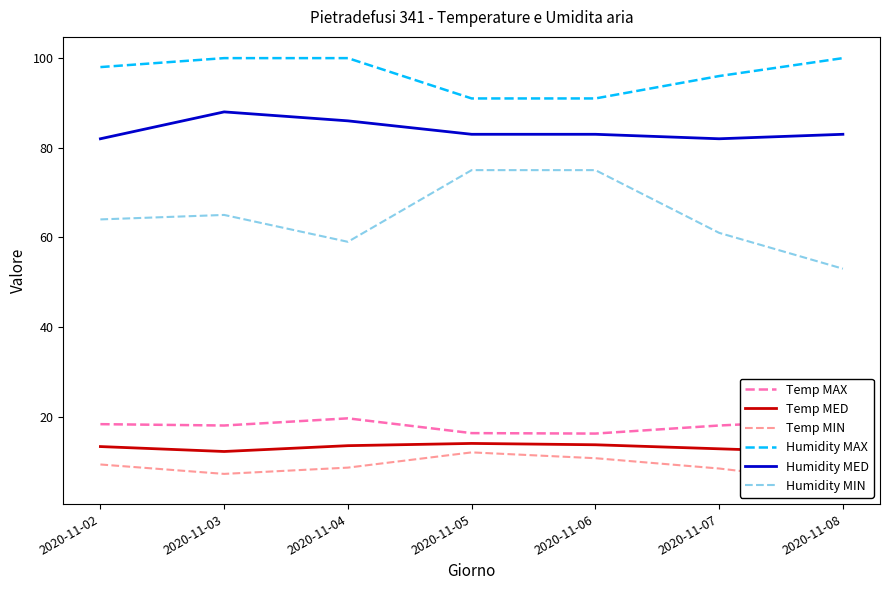

What value does the Temp MIN series have at 2020-11-02?

9.3